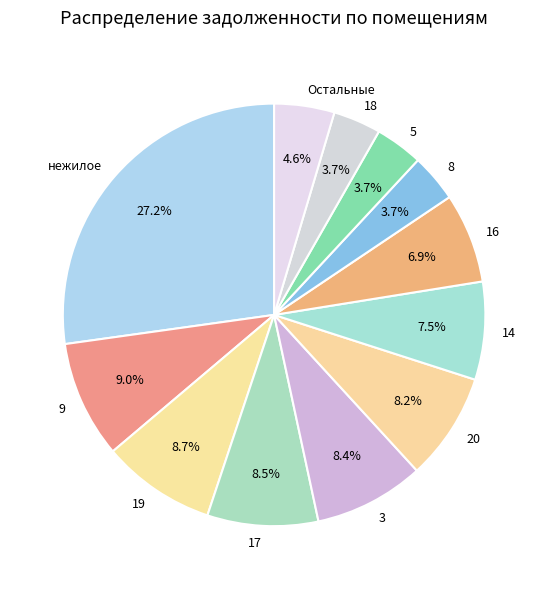

Do 14 and 8 together represent more than half of the pie?

No